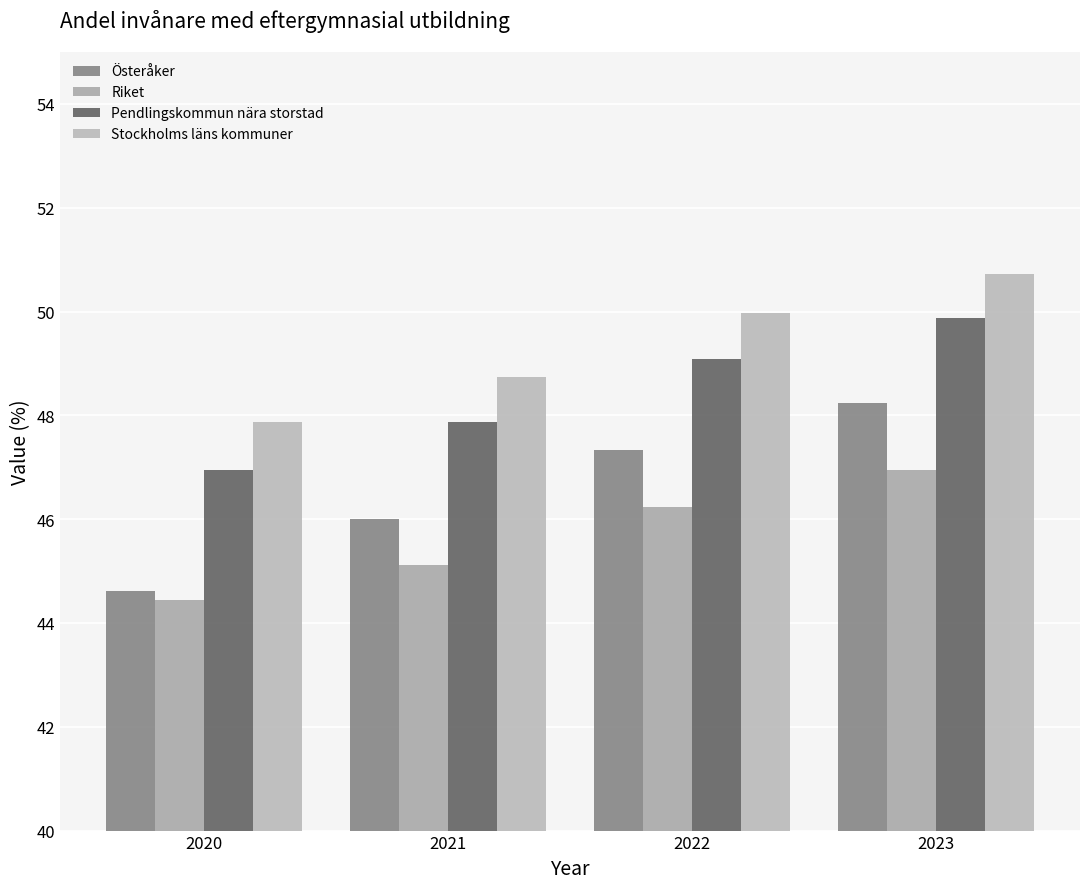

What is the spread (max minus min) of values at 2021?

3.6